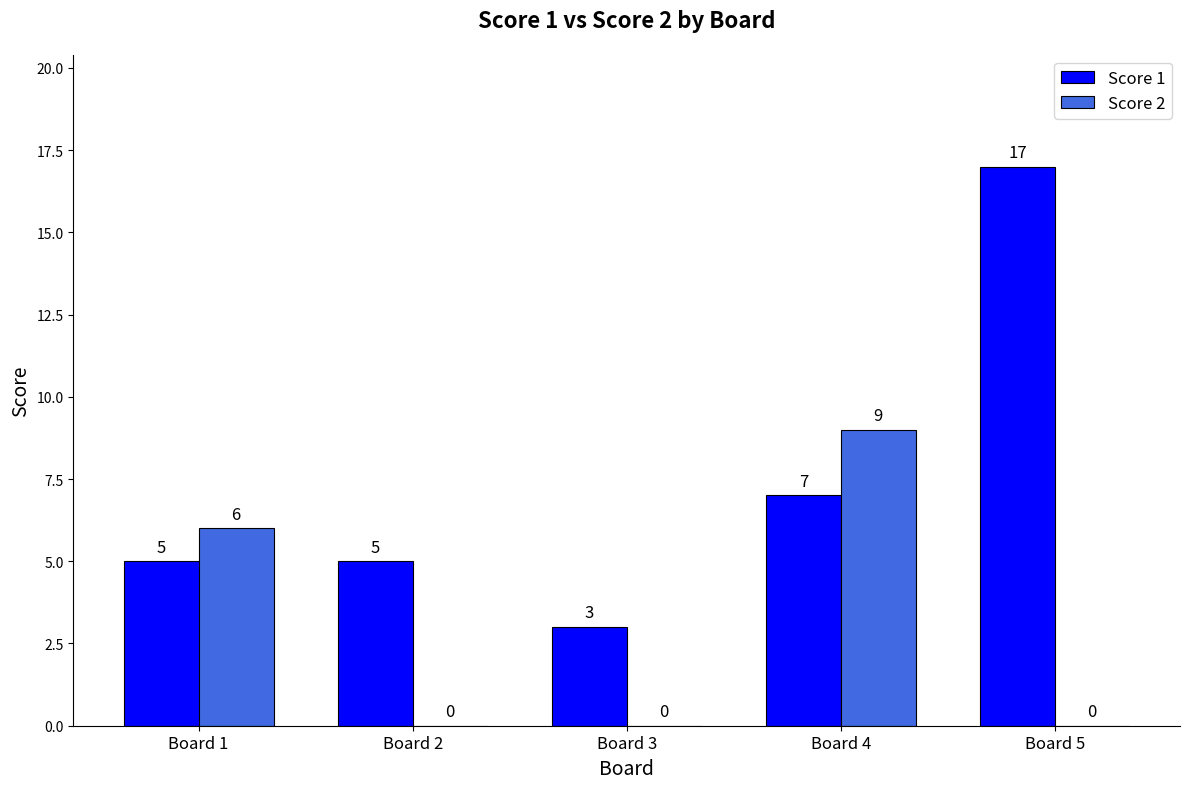

Where is Score 1 nearest to the value 10?

Board 4